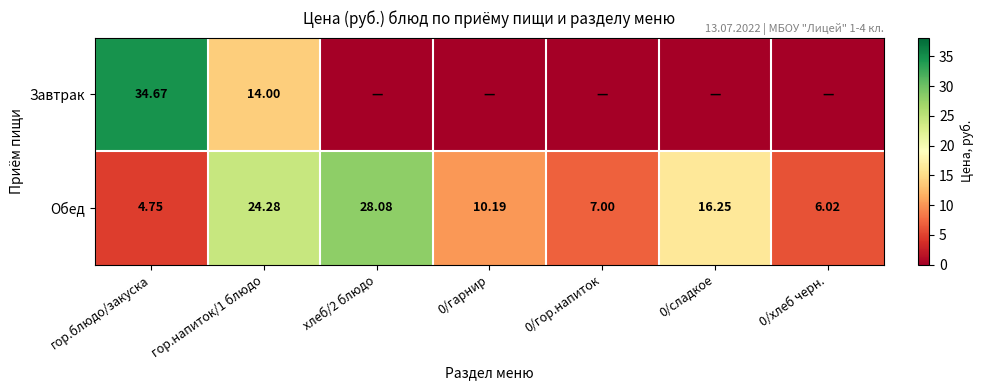

Rank the series at гор.напиток/1 блюдо from highest to lowest value.

Обед, Завтрак